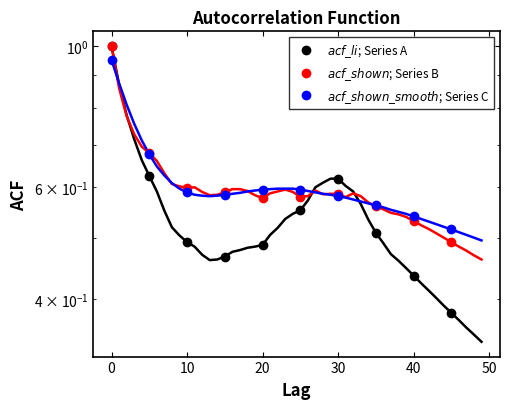

True or false: $acf\_shown$; Series B and $acf\_li$; Series A cross at least once.

True